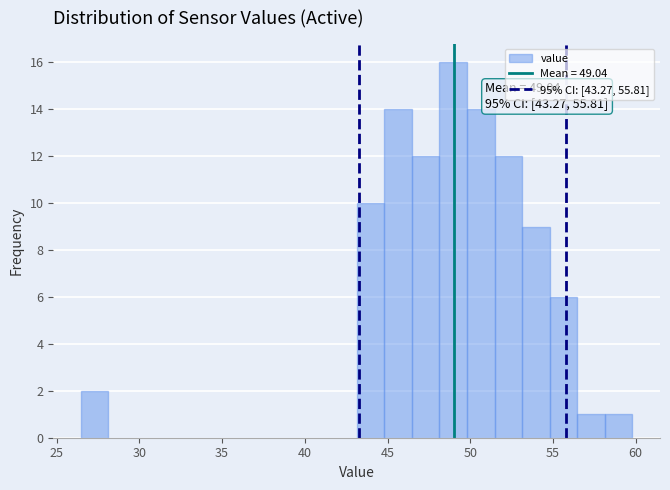

Read against the x-axis, roughly where is the centre of the tallest bar?

49.0